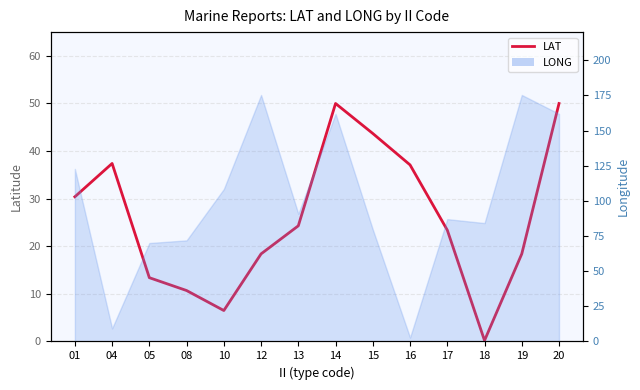

How many points are lower than both their immediate neighbors (excluding endpoints)?

2